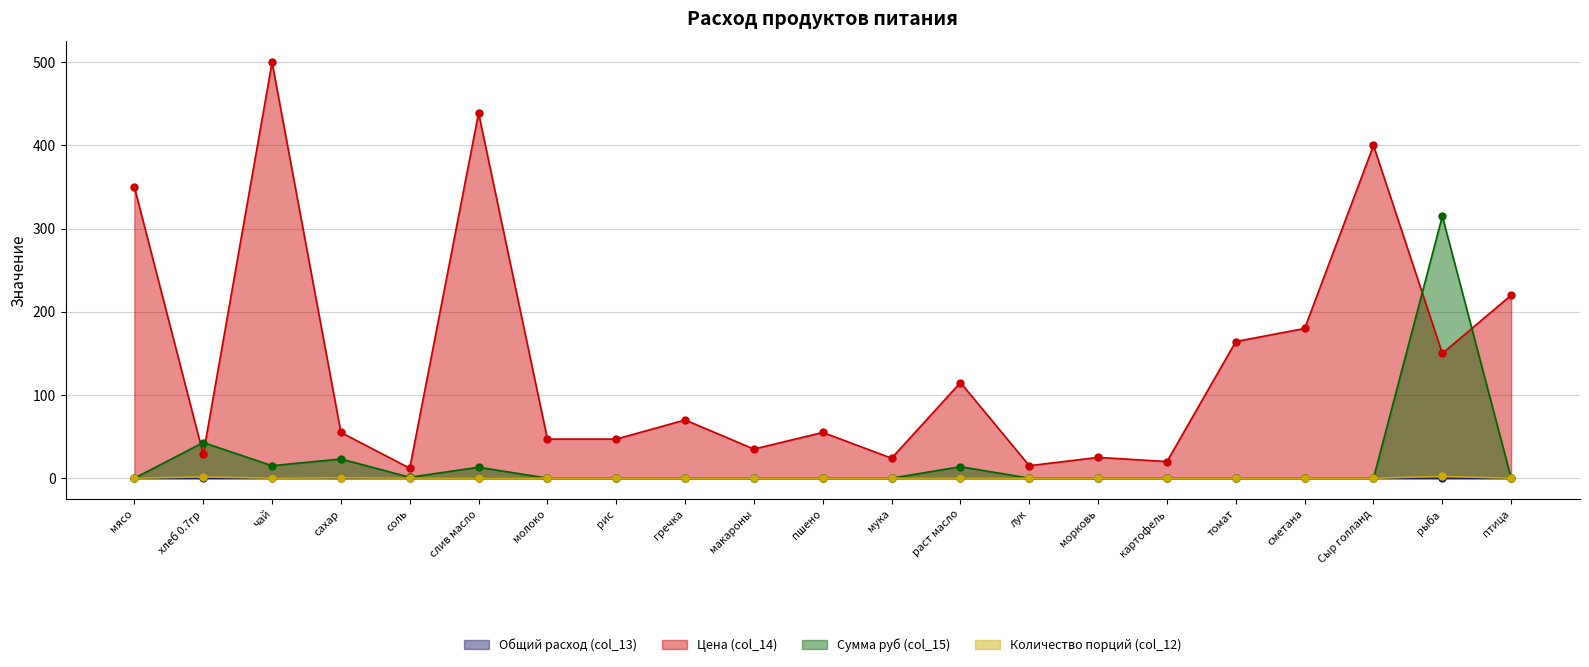

Is it true that Количество порций (col_12) equals 0.0 at чай?

False